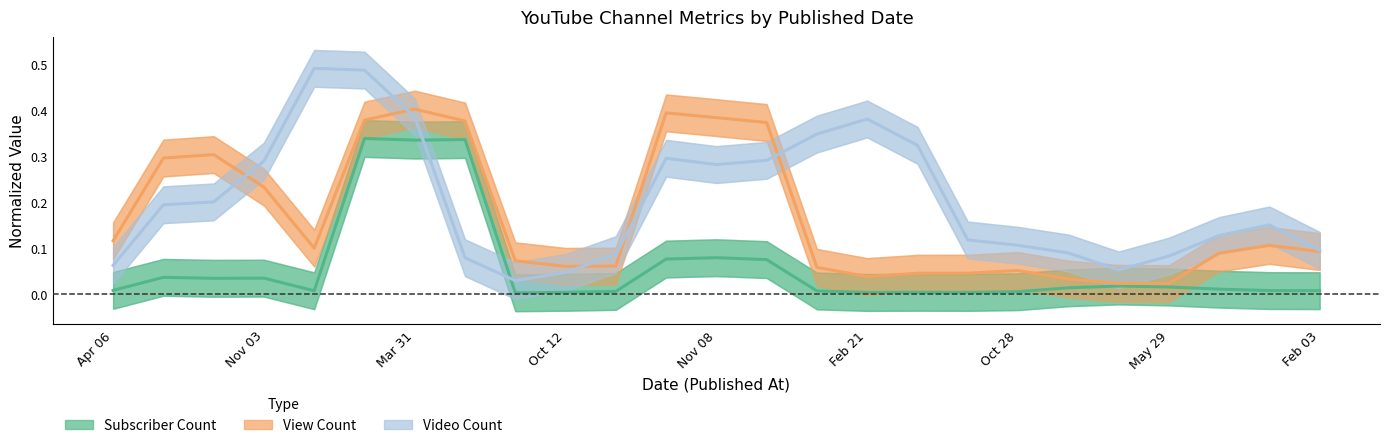

The Subscriber Count series shows 0.0 at 14. True or false?

False